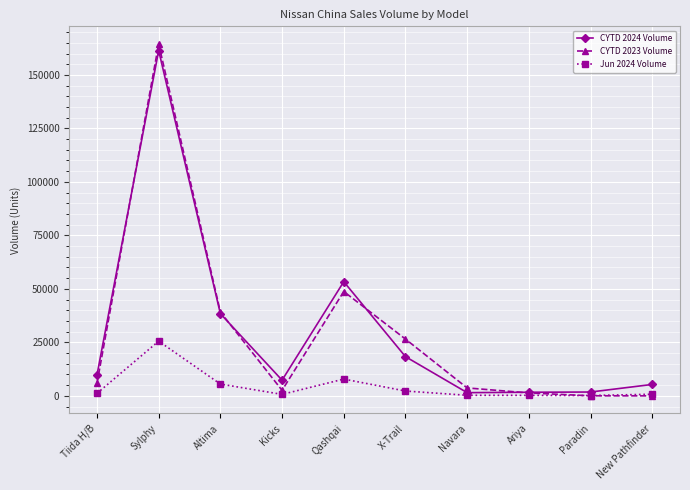

The value of CYTD 2023 Volume at Kicks is 2570. True or false?

True